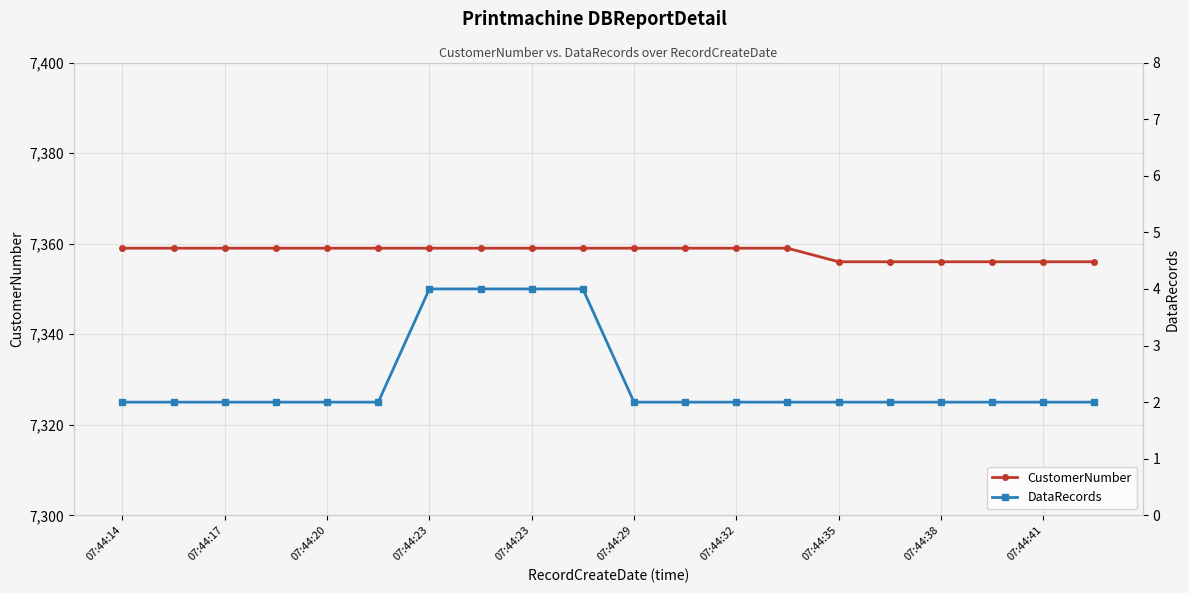

The value of DataRecords at 07:44:35 is 3. True or false?

False